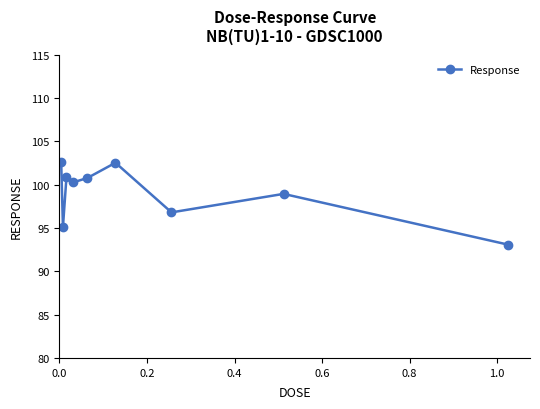

True or false: there are more than 0 points higher than both neighbors.

True